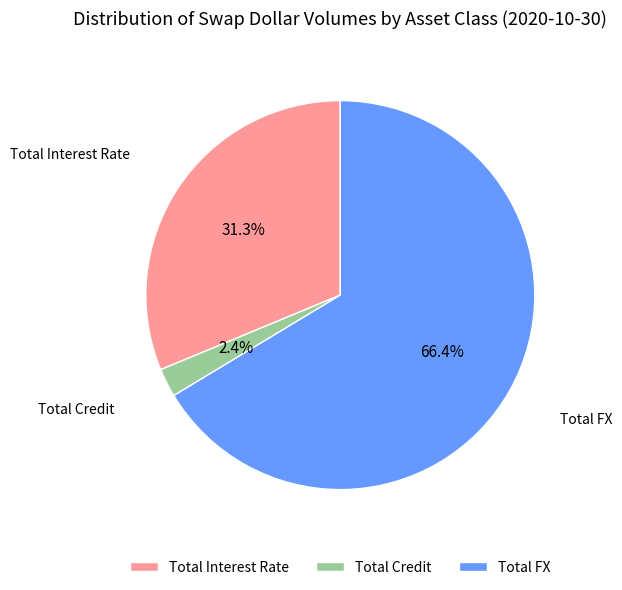

Which category accounts for the majority?

Total FX